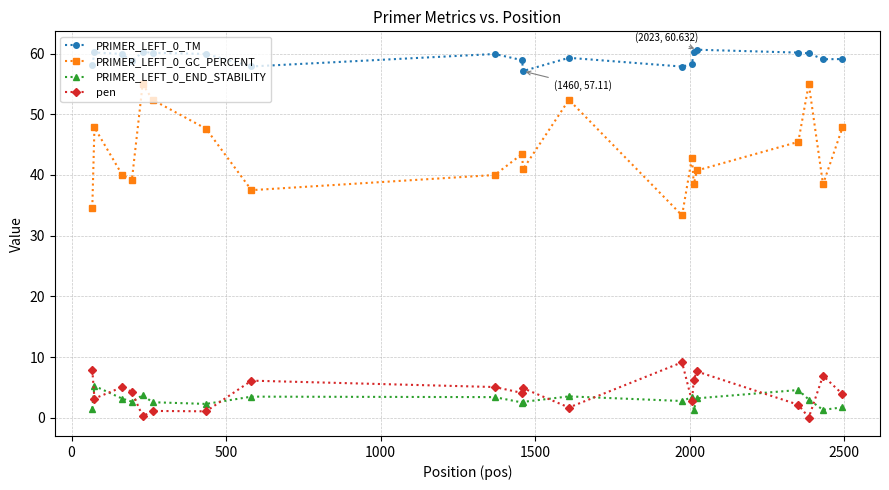

Count the number of data series in this chart.

4